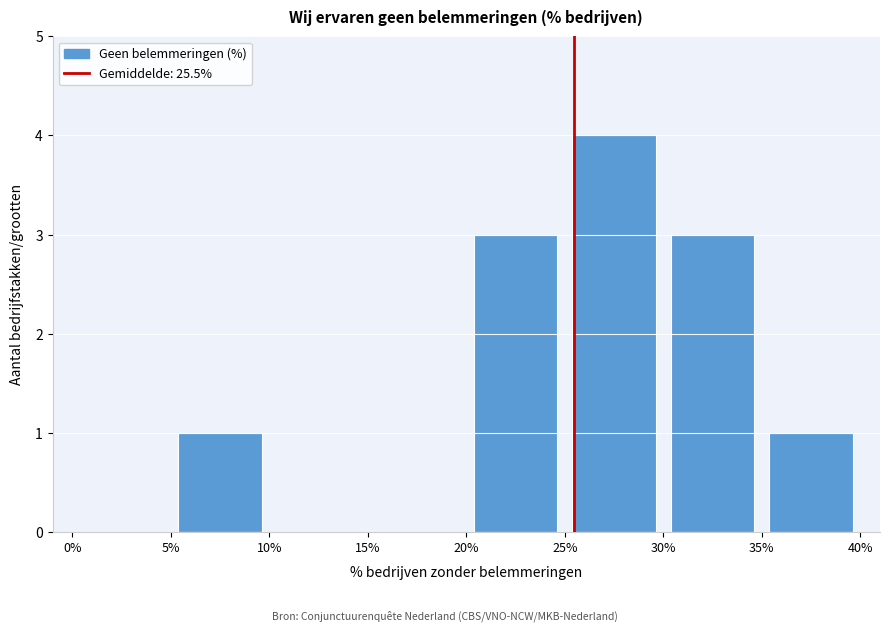

Reading left to right, list every bar in this chart as the range it spans on the x-axis followed by its height. The values are not printed on the chart, so give them approximately, as read against the axis.

0% to 5%: 0
5% to 10%: 1
10% to 15%: 0
15% to 20%: 0
20% to 25%: 3
25% to 30%: 4
30% to 35%: 3
35% to 40%: 1